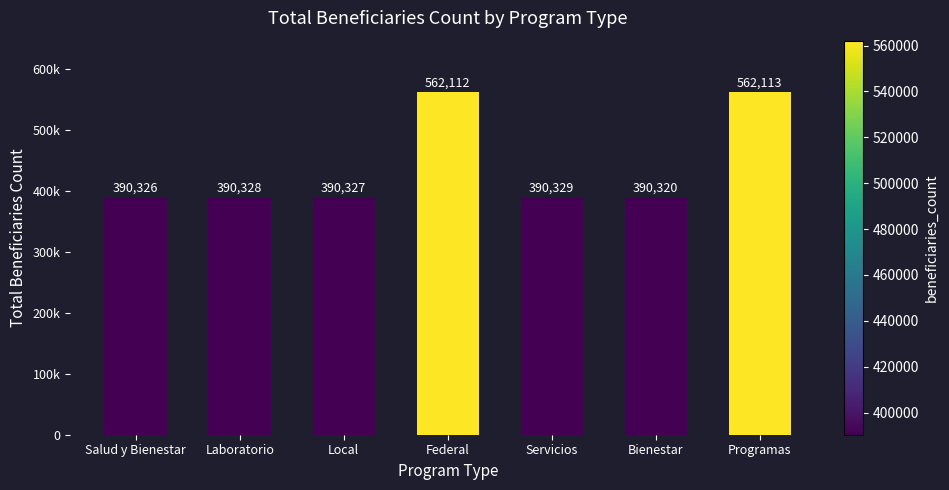

List the labels in order of value, largest first.

Programas, Federal, Servicios, Laboratorio, Local, Salud y Bienestar, Bienestar